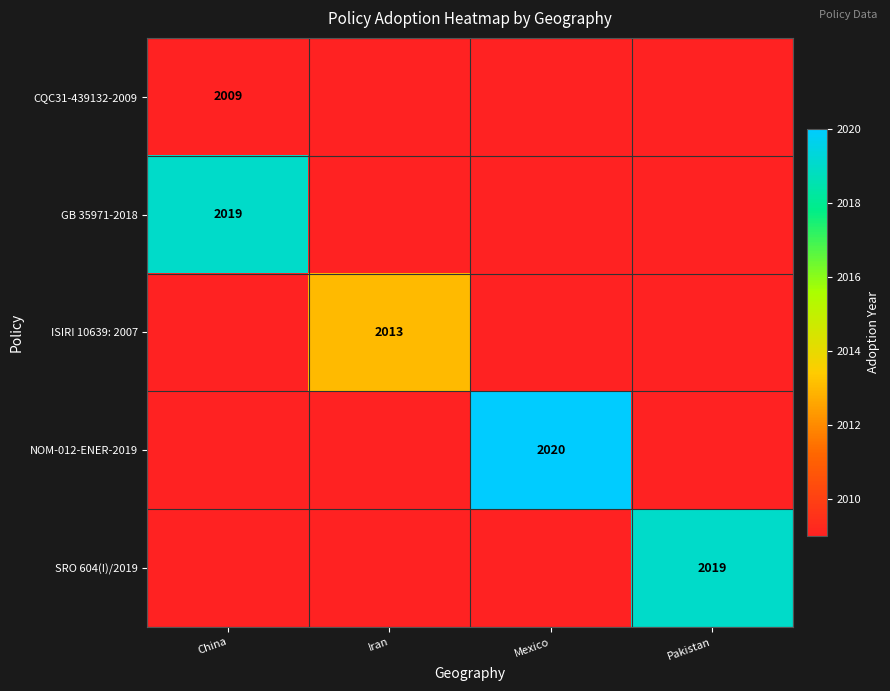

Is it true that NOM-012-ENER-2019 equals 3536 at Mexico?

False